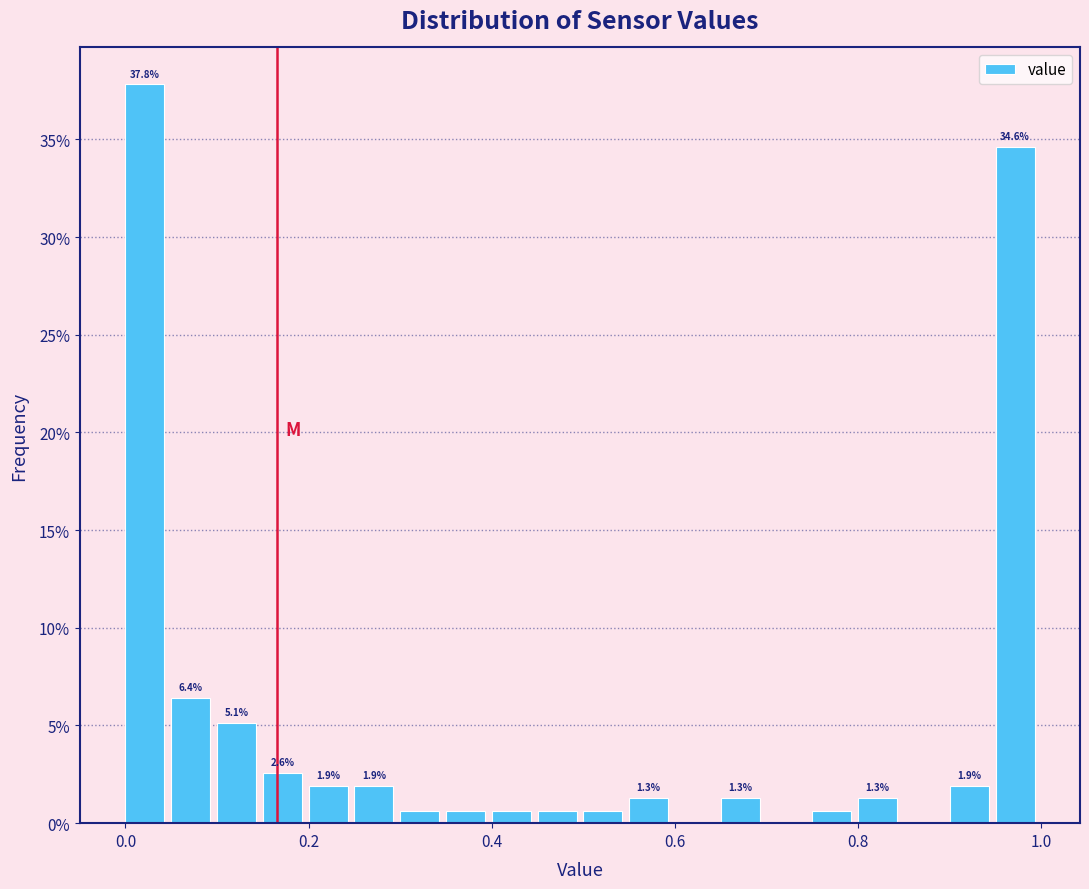

Read against the x-axis, roughly where is the centre of the tallest bar?

0.02